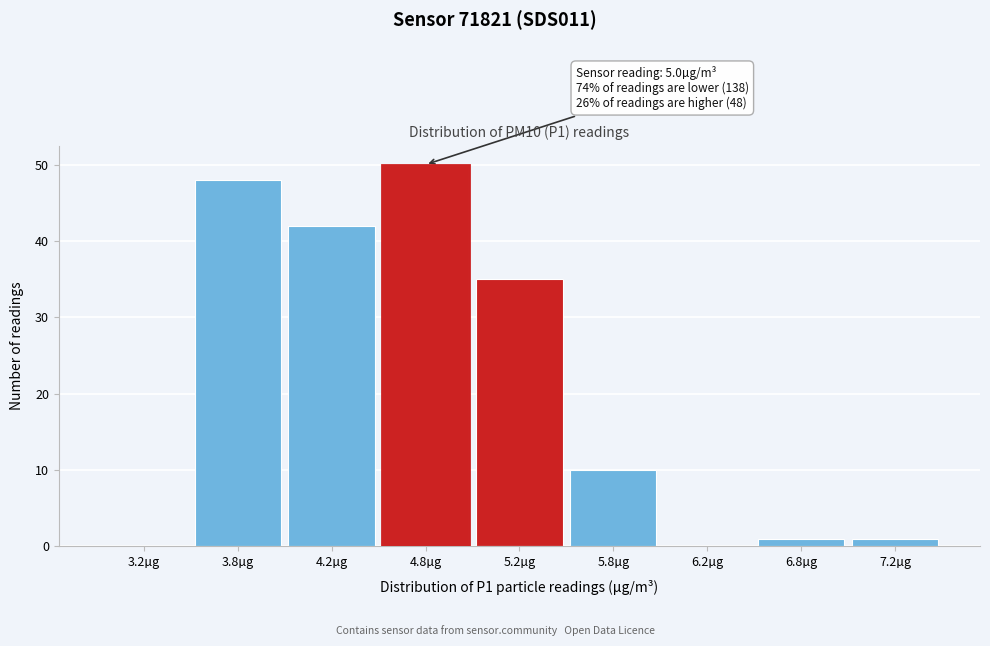

Reading right to left, what are all the values shown in this chart?

7.2µg=1	6.8µg=1	6.2µg=0	5.8µg=10	5.2µg=35	4.8µg=50	4.2µg=42	3.8µg=48	3.2µg=0